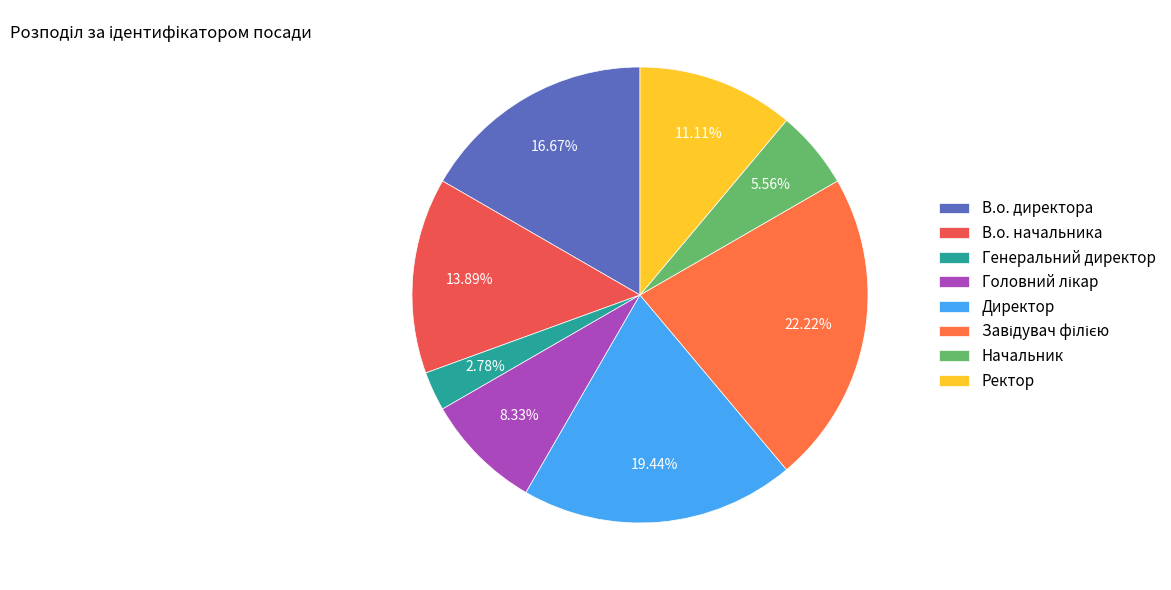

What is the change in value from Генеральний директор to Головний лікар?

+2